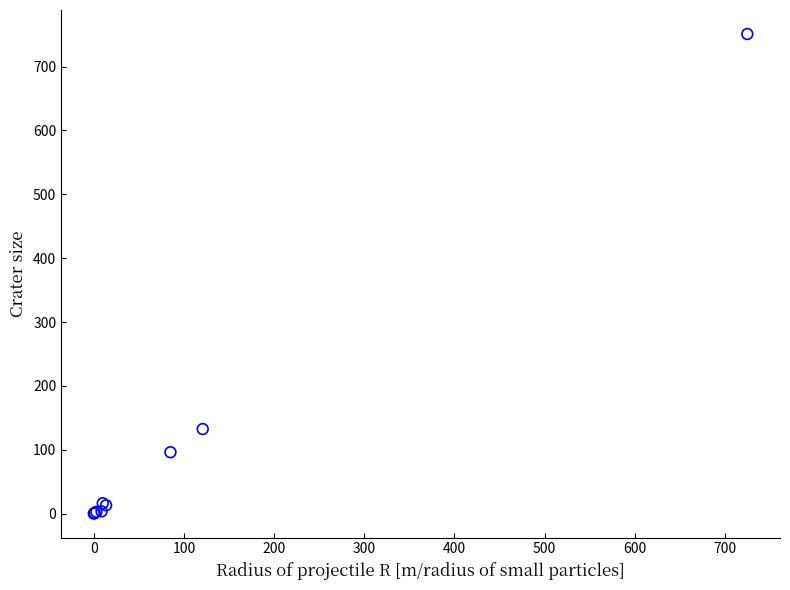

What Y value in the scatter plot is closest to 375?

132.4